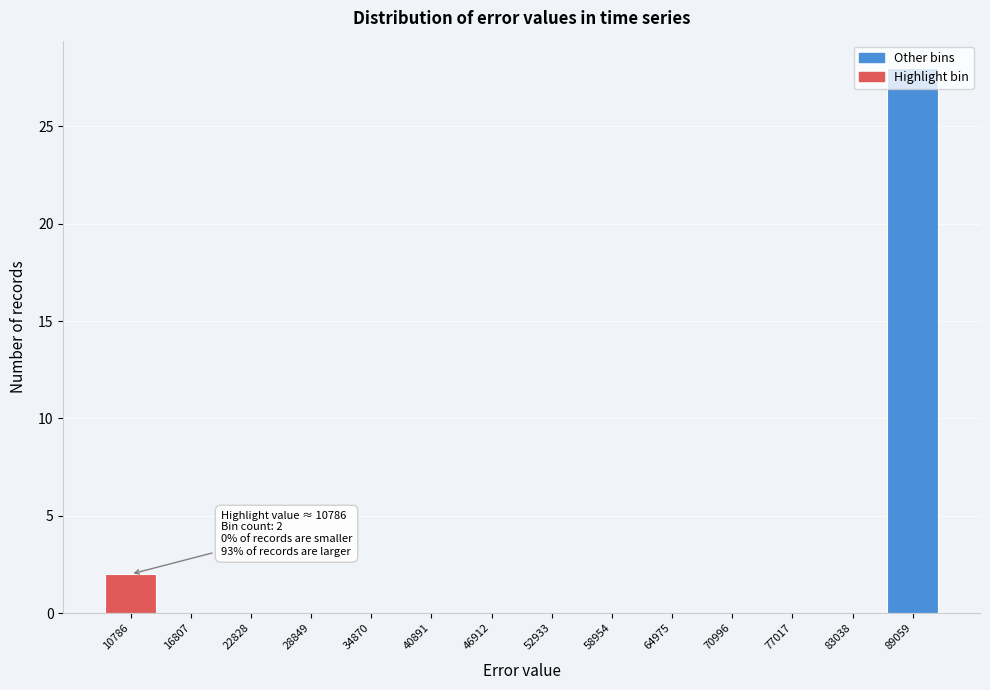

True or false: the data shows -18 at 64975.

False